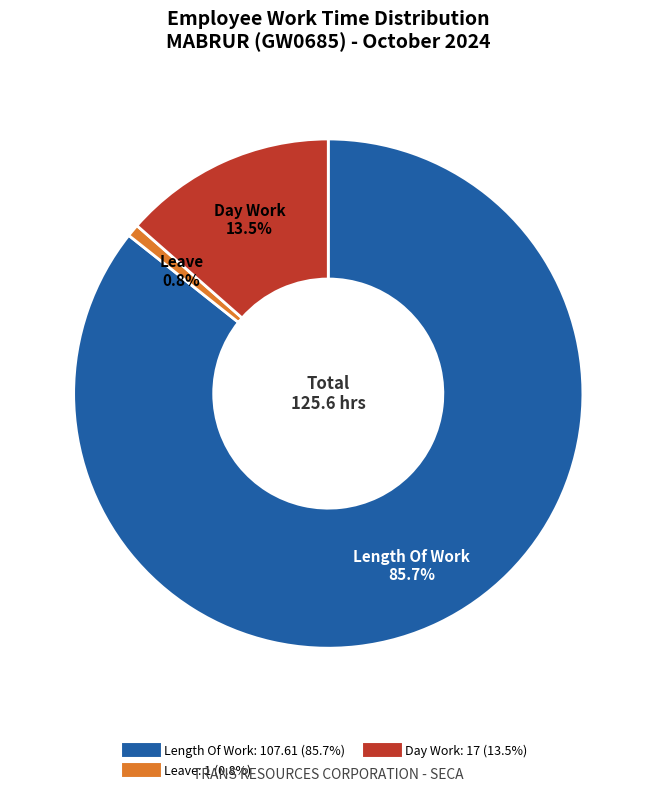

Is there a majority slice in this chart?

Yes